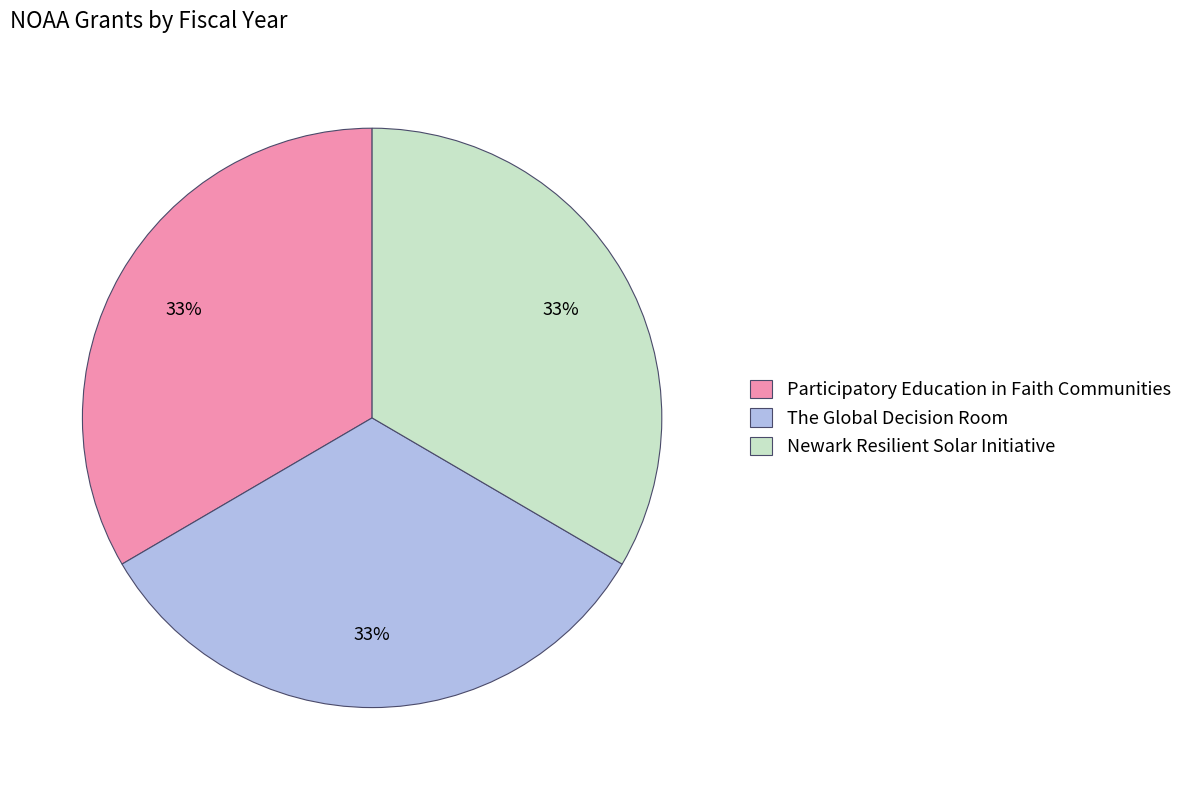

What percentage is the Newark Resilient Solar Initiative slice, to the nearest percent?

33%